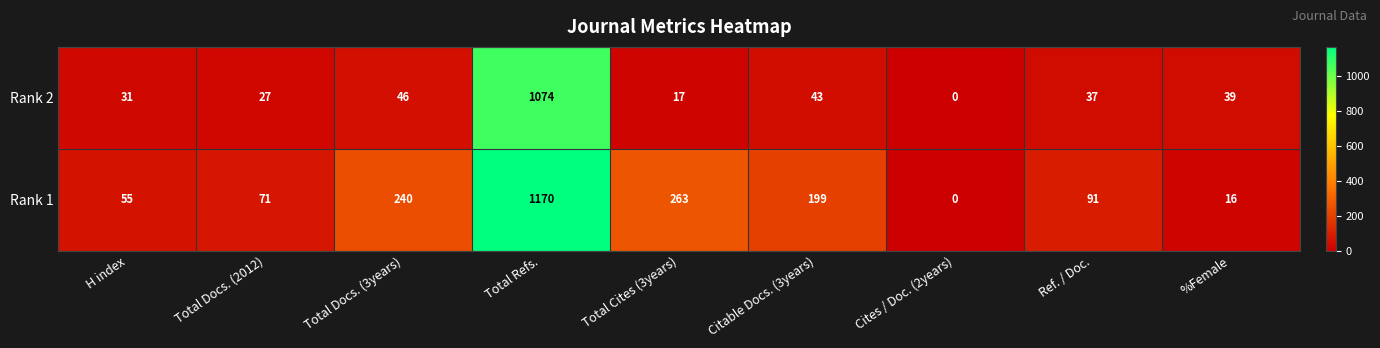

Reading right to left, list all the values displayed in this chart.

Rank 2: 39	37	0	43	17	1074	46	27	31
Rank 1: 16	91	0	199	263	1170	240	71	55